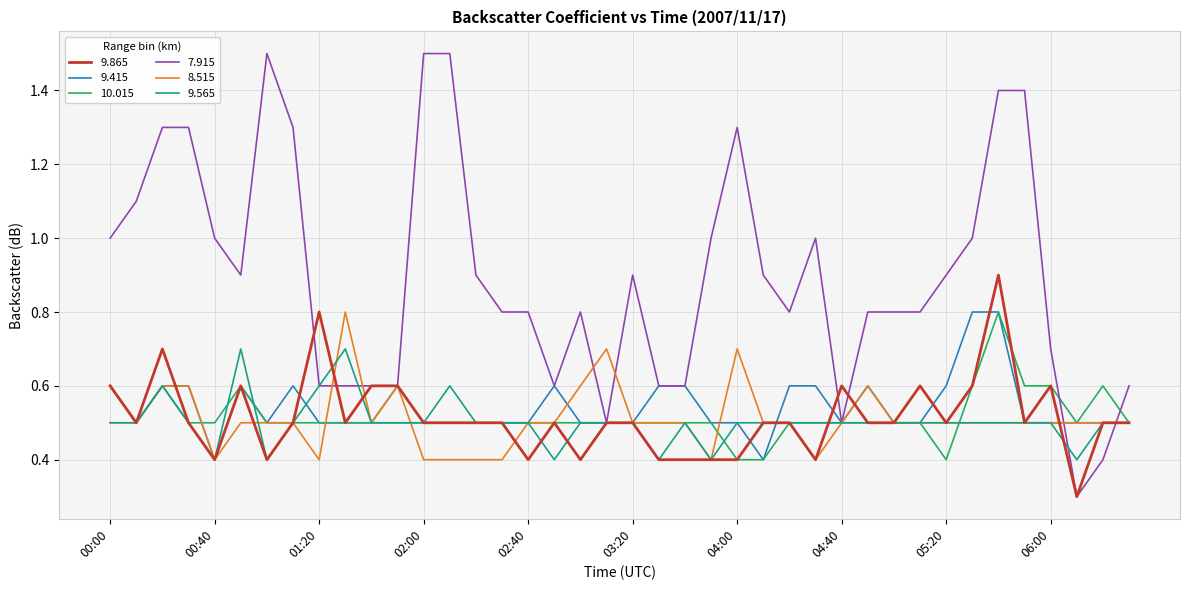

Which series has the widest spread of values?

7.915